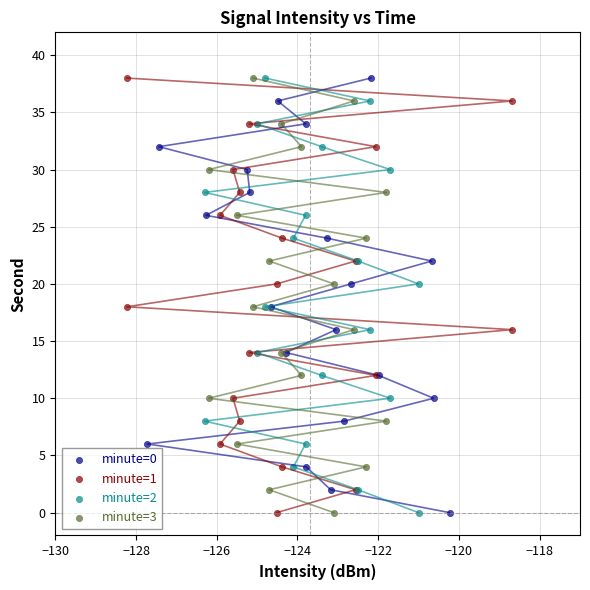

What are all the series names shown in the legend?

minute=0, minute=1, minute=2, minute=3